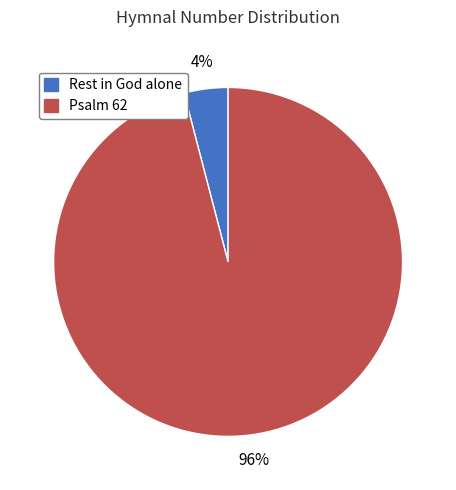

What is the largest slice in the pie chart?

Psalm 62